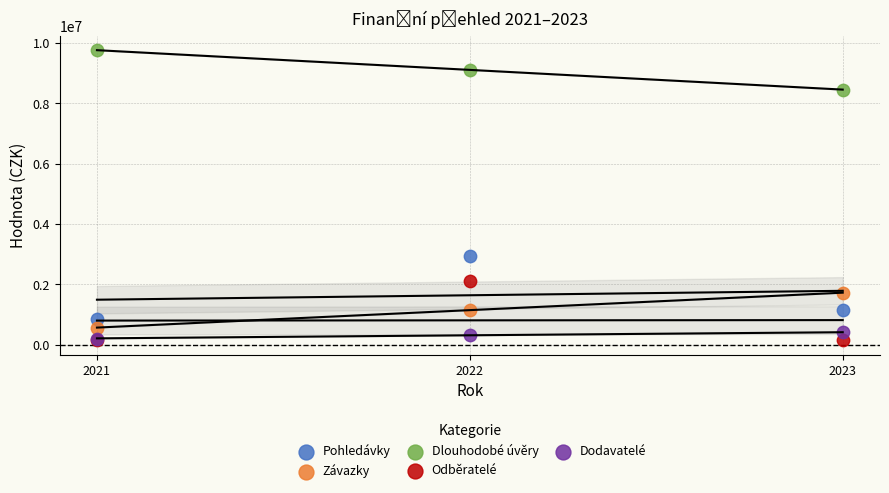

Across all series, what Y value is closest to 4957862?

2924851.4